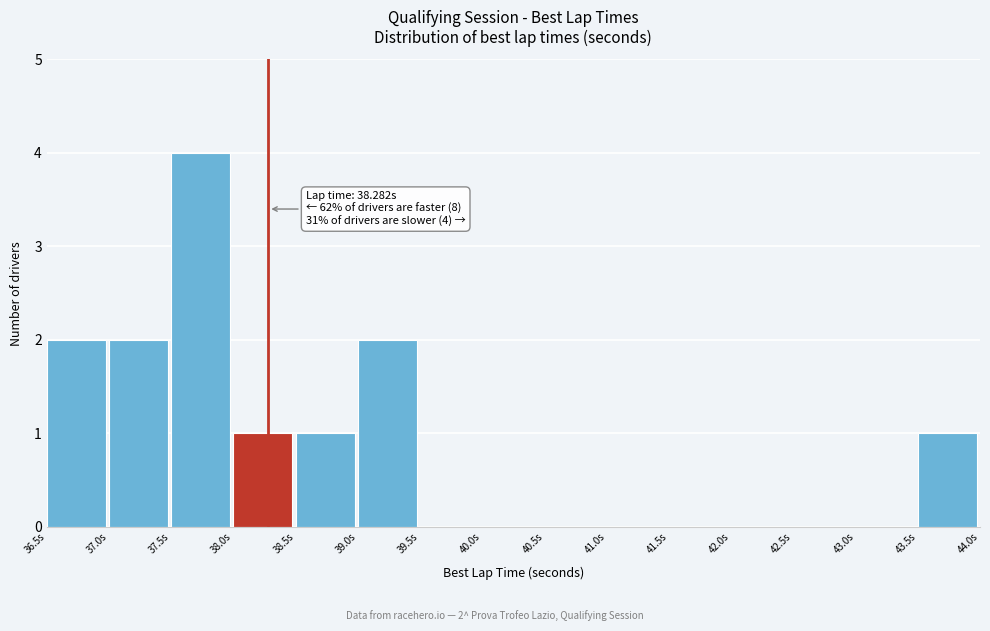

Over which range of the x-axis is the bar tallest?

37.5 to 38.0